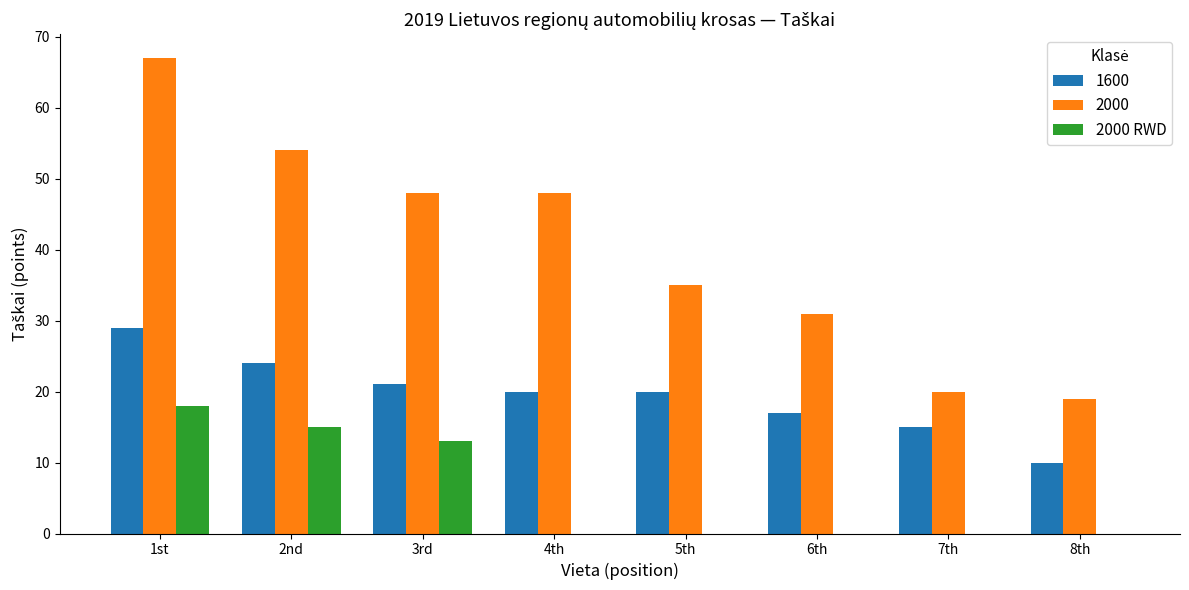

The value of 1600 at 2nd is 16. True or false?

False